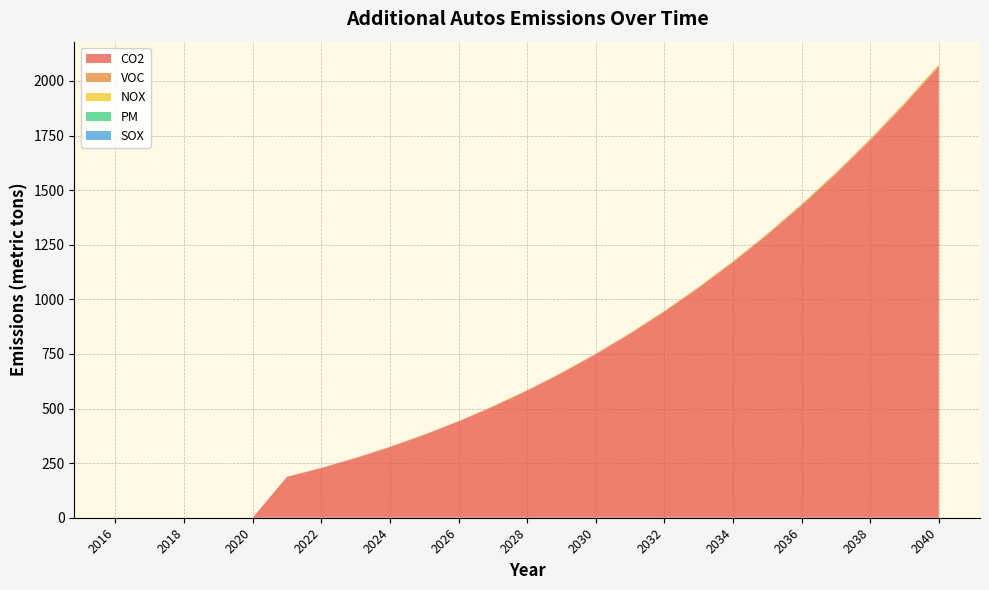

Reading left to right, what are all the values shown in this chart?

CO2: 2016=0.0	2017=0.0	2018=0.0	2019=0.0	2020=0.0	2021=186.9	2022=227.6	2023=273.0	2024=323.5	2025=379.4	2026=440.8	2027=508.0	2028=581.4	2029=661.3	2030=748.0	2031=841.7	2032=942.9	2033=1051.9	2034=1169.0	2035=1294.7	2036=1429.3	2037=1573.3	2038=1727.0	2039=1890.9	2040=2065.5
VOC: 2016=0.0	2017=0.0	2018=0.0	2019=0.0	2020=0.0	2021=0.5	2022=0.6	2023=0.8	2024=0.9	2025=1.1	2026=1.2	2027=1.4	2028=1.6	2029=1.9	2030=2.1	2031=2.4	2032=2.6	2033=3.0	2034=3.3	2035=3.6	2036=4.0	2037=4.4	2038=4.8	2039=5.3	2040=5.8
NOX: 2016=0.0	2017=0.0	2018=0.0	2019=0.0	2020=0.0	2021=0.4	2022=0.4	2023=0.5	2024=0.6	2025=0.7	2026=0.8	2027=1.0	2028=1.1	2029=1.2	2030=1.4	2031=1.6	2032=1.8	2033=2.0	2034=2.2	2035=2.4	2036=2.7	2037=3.0	2038=3.2	2039=3.6	2040=3.9
PM: 2016=0.0	2017=0.0	2018=0.0	2019=0.0	2020=0.0	2021=0.0	2022=0.0	2023=0.0	2024=0.0	2025=0.0	2026=0.0	2027=0.0	2028=0.0	2029=0.0	2030=0.0	2031=0.0	2032=0.0	2033=0.0	2034=0.0	2035=0.0	2036=0.0	2037=0.0	2038=0.0	2039=0.0	2040=0.0
SOX: 2016=0.0	2017=0.0	2018=0.0	2019=0.0	2020=0.0	2021=0.1	2022=0.1	2023=0.1	2024=0.1	2025=0.1	2026=0.1	2027=0.2	2028=0.2	2029=0.2	2030=0.2	2031=0.3	2032=0.3	2033=0.3	2034=0.4	2035=0.4	2036=0.5	2037=0.5	2038=0.6	2039=0.6	2040=0.7